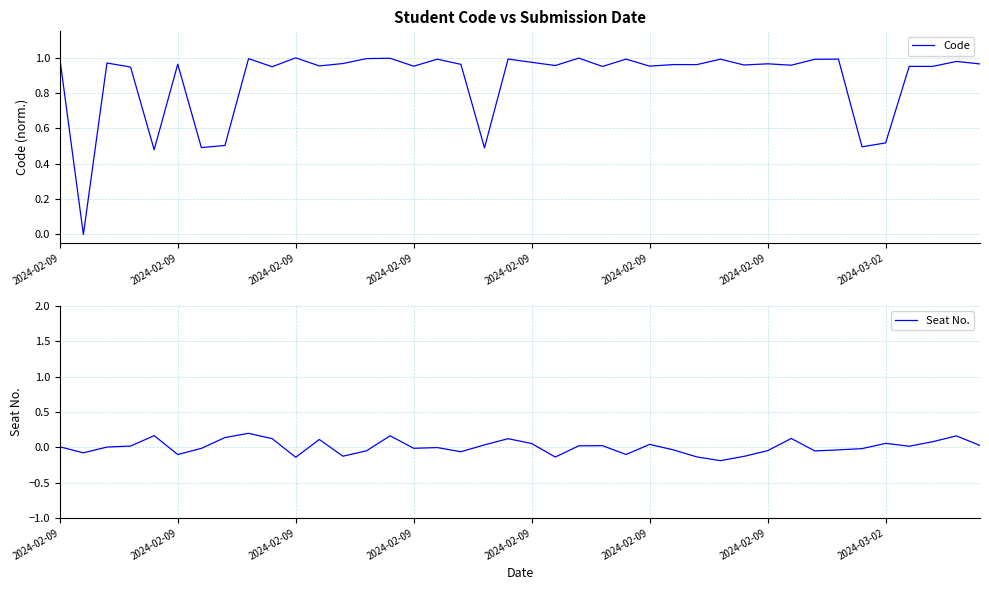

What is the greatest value displayed?

1.0